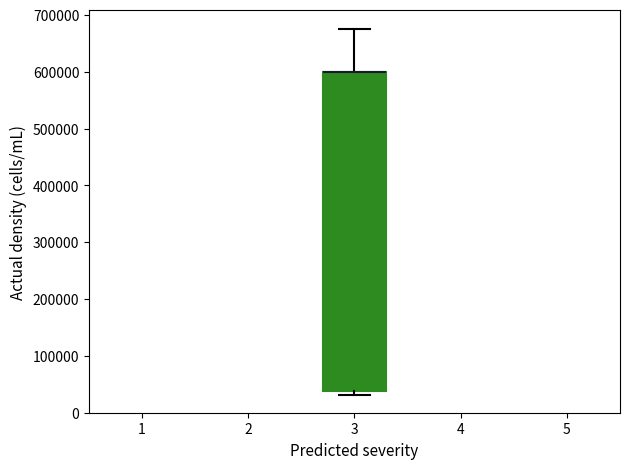

Where is the upper edge of the box at x = 3 on the y-axis? The values are not printed on the chart, so give them approximately, as read against the axis.

600000